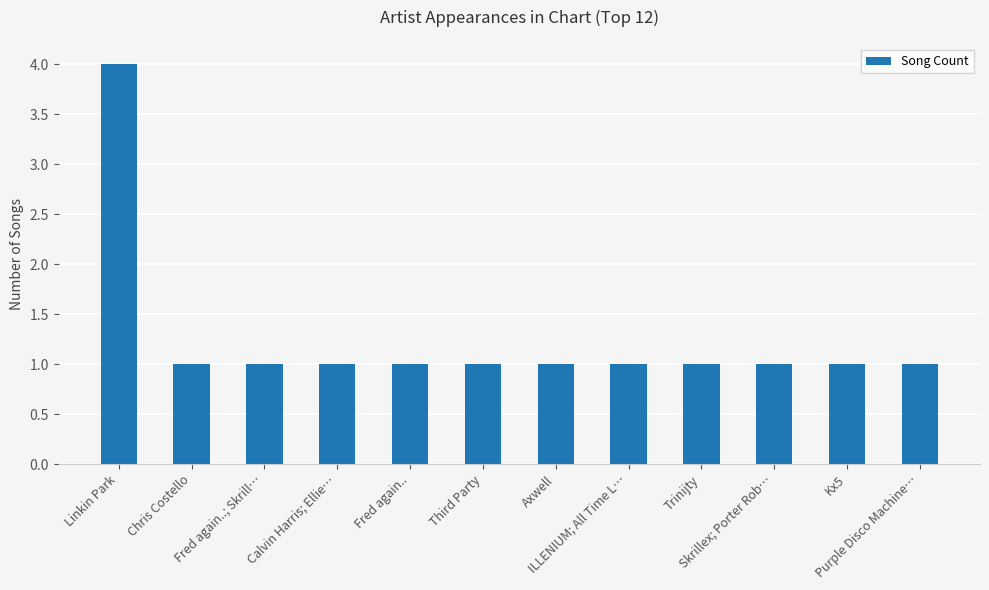

Approximately how many times larger is the value at Skrillex; Porter Rob… compared to Kx5?

1.0